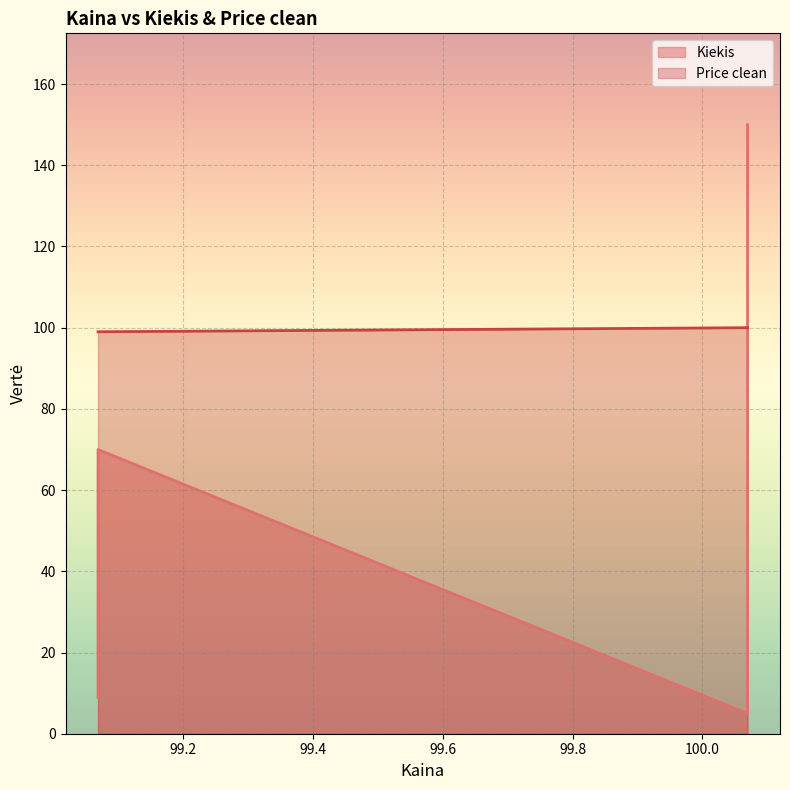

What is the difference between the highest and lowest values at 99.069444?

90